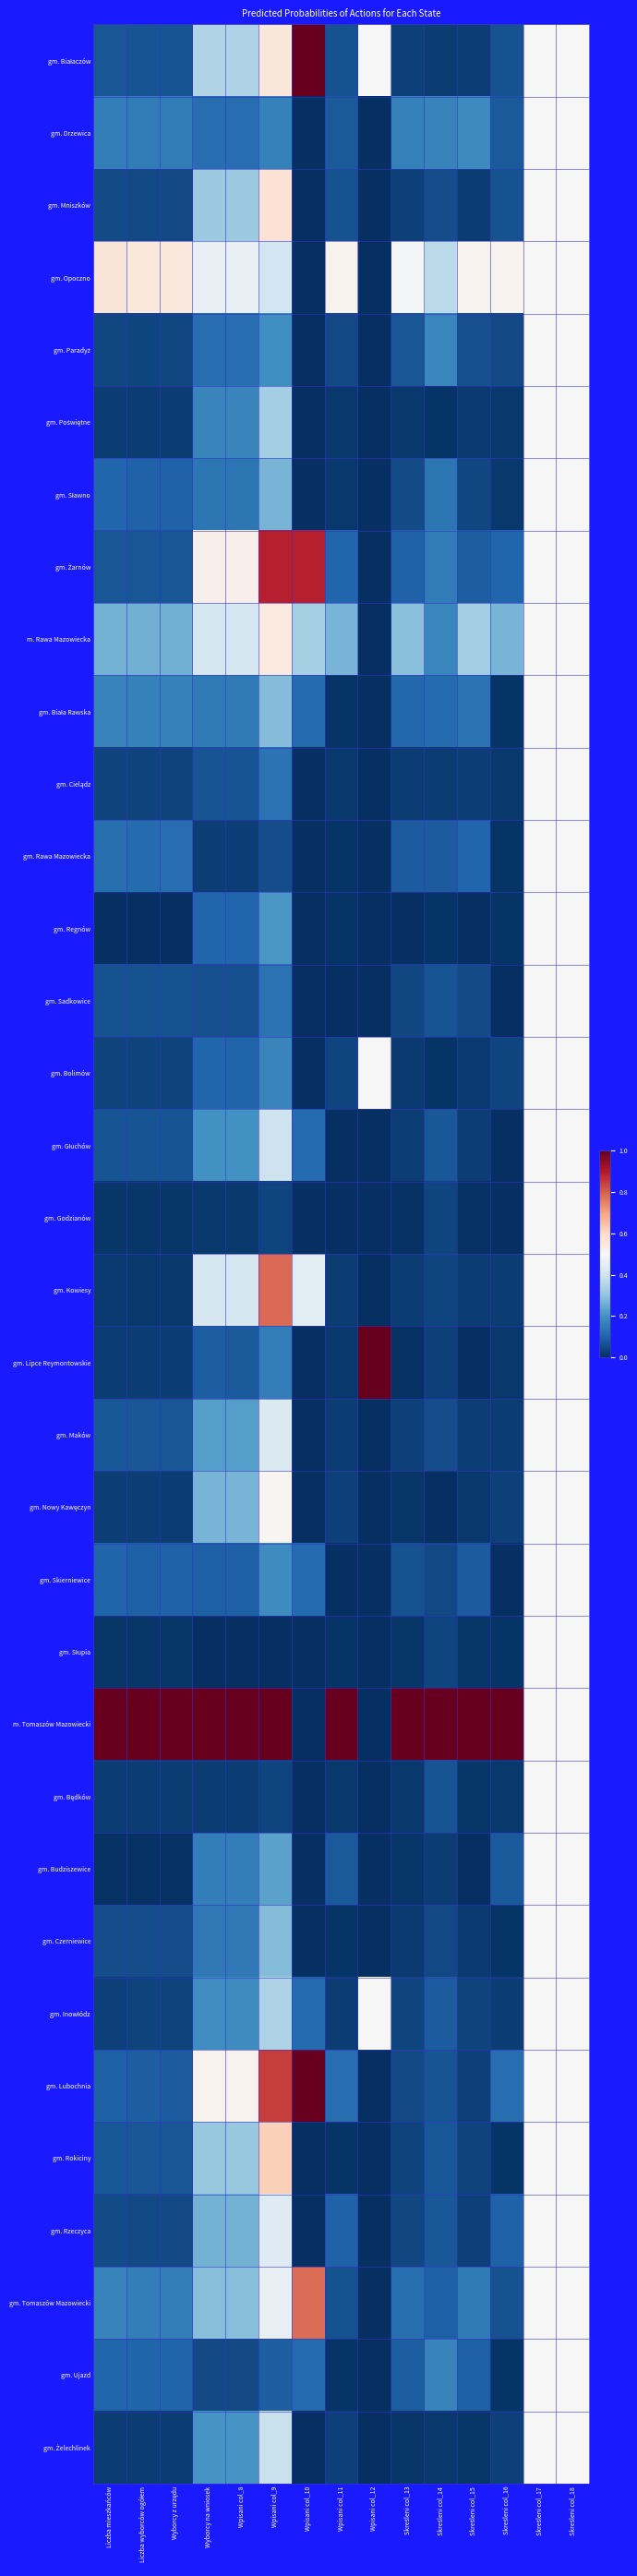

How many data points does each series have?

15